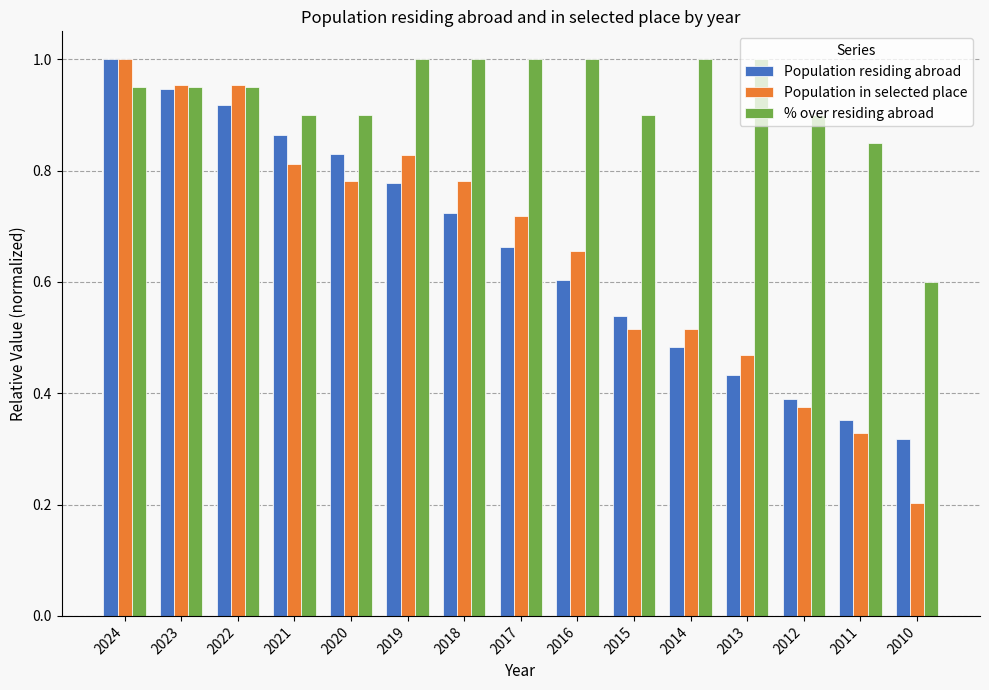

Which series has the widest spread of values?

Population in selected place